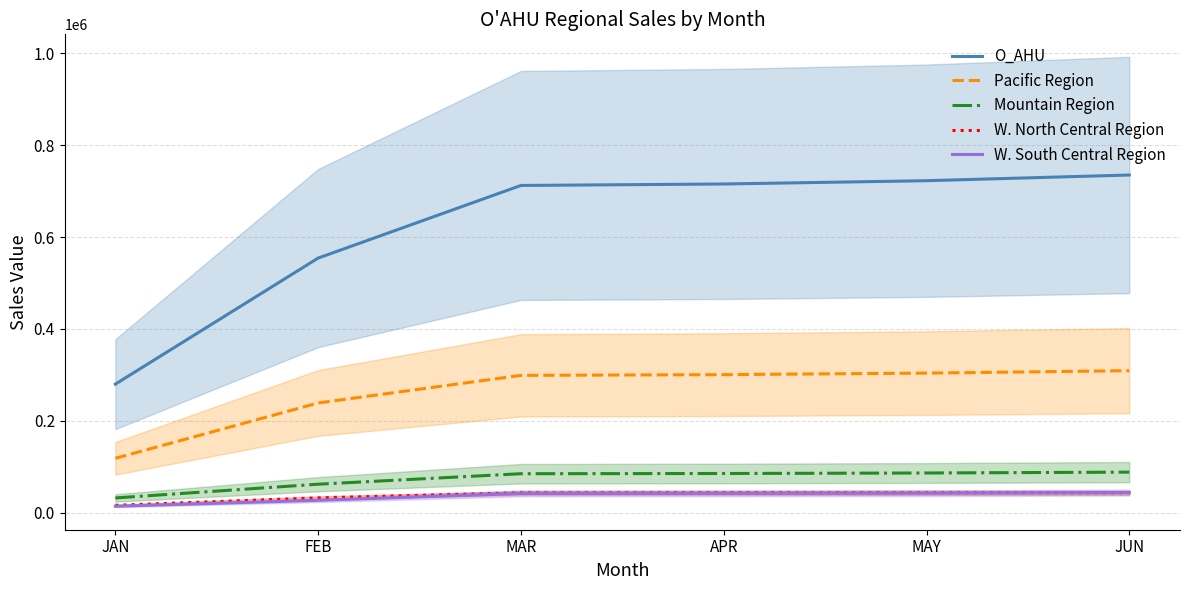

What are all the series names shown in the legend?

O_AHU, Pacific Region, Mountain Region, W. North Central Region, W. South Central Region